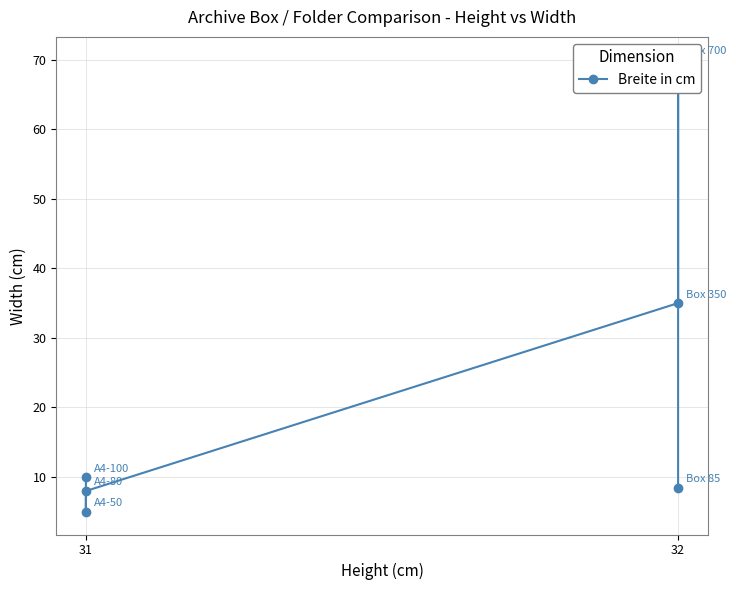

Where is the first local minimum?

31